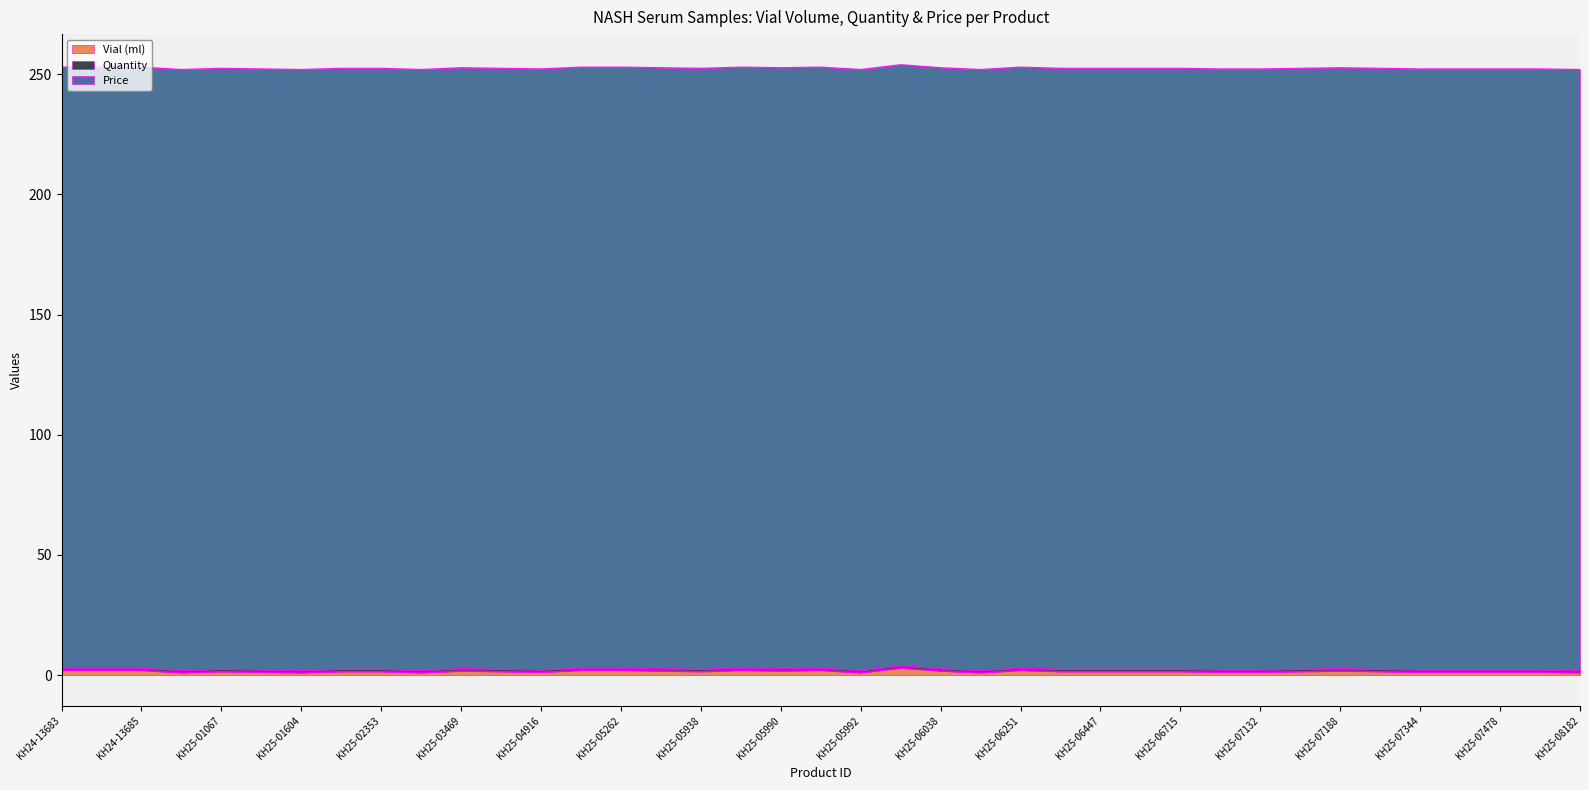

At which category is the sum across all series the highest?

KH25-05993